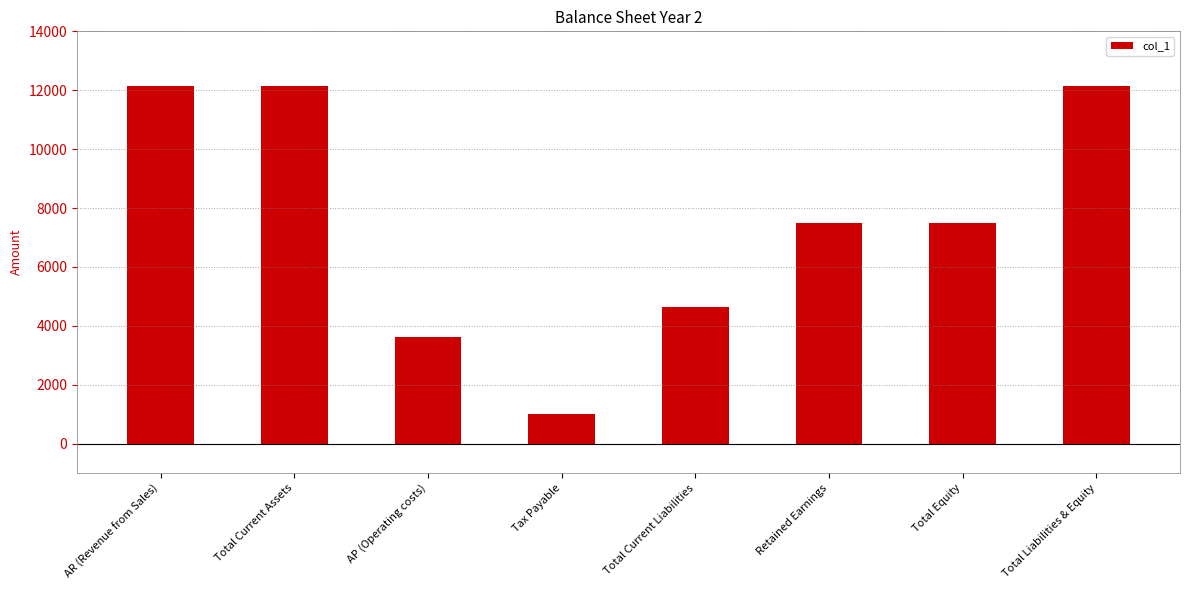

Where does the data first go above 7488?

AR (Revenue from Sales)